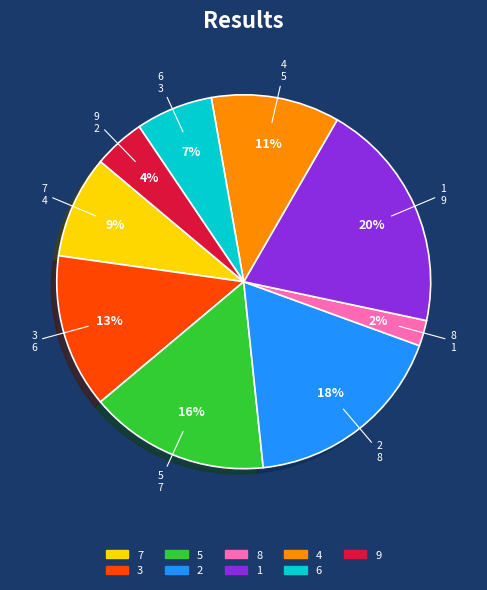

To the nearest percent, what is the average slice percentage?

11%